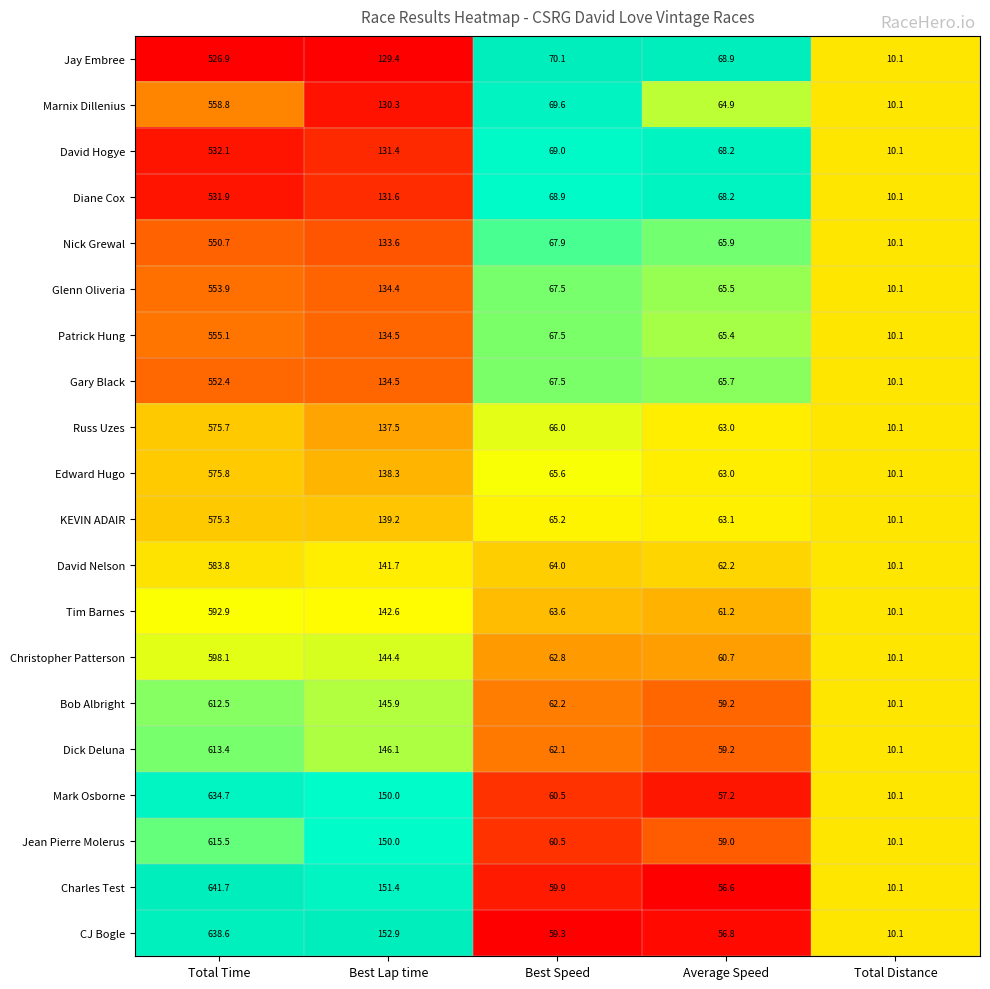

Which series has the largest range (max minus min)?

Charles Test